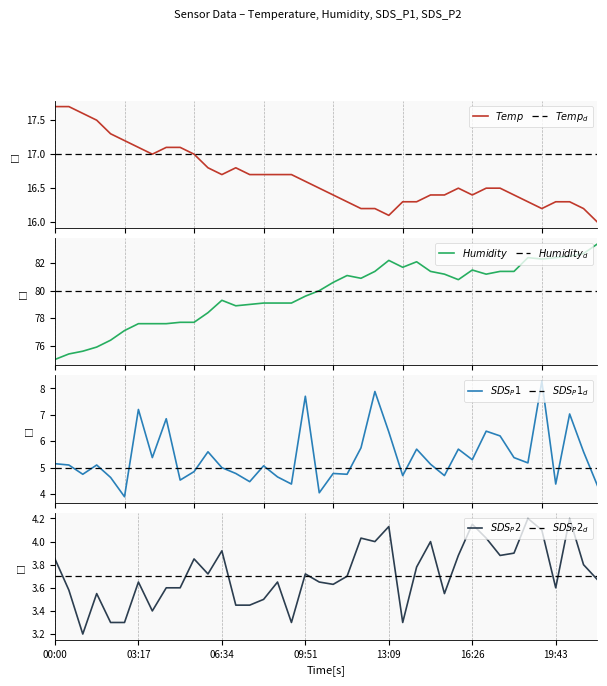

Reading left to right, what are all the values shown in this chart?

Temp: 17.7	17.7	17.6	17.5	17.3	17.2	17.1	17.0	17.1	17.1	17.0	16.8	16.7	16.8	16.7	16.7	16.7	16.7	16.6	16.5	16.4	16.3	16.2	16.2	16.1	16.3	16.3	16.4	16.4	16.5	16.4	16.5	16.5	16.4	16.3	16.2	16.3	16.3	16.2	16.0
Humidity: 75.0	75.4	75.6	75.9	76.4	77.1	77.6	77.6	77.6	77.7	77.7	78.4	79.3	78.9	79.0	79.1	79.1	79.1	79.6	80.0	80.6	81.1	80.9	81.4	82.2	81.7	82.1	81.4	81.2	80.8	81.5	81.2	81.4	81.4	82.4	82.3	82.4	82.5	82.7	83.4
SDS_P1: 5.2	5.1	4.8	5.1	4.6	3.9	7.2	5.4	6.8	4.5	4.8	5.6	5.0	4.8	4.5	5.1	4.7	4.4	7.7	4.0	4.8	4.8	5.8	7.9	6.3	4.7	5.7	5.1	4.7	5.7	5.3	6.4	6.2	5.4	5.2	8.3	4.4	7.0	5.6	4.3
SDS_P2: 3.9	3.6	3.2	3.5	3.3	3.3	3.6	3.4	3.6	3.6	3.9	3.7	3.9	3.5	3.5	3.5	3.6	3.3	3.7	3.6	3.6	3.7	4.0	4.0	4.1	3.3	3.8	4.0	3.5	3.9	4.2	4.0	3.9	3.9	4.2	4.1	3.6	4.2	3.8	3.7